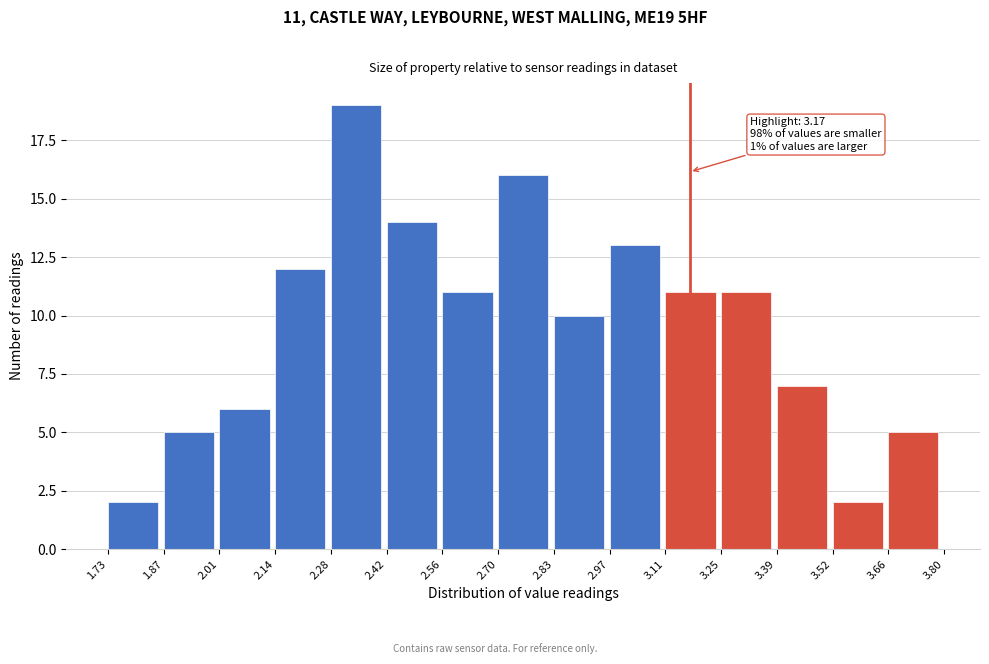

Which range on the x-axis has the tallest bar?

2.28 to 2.42